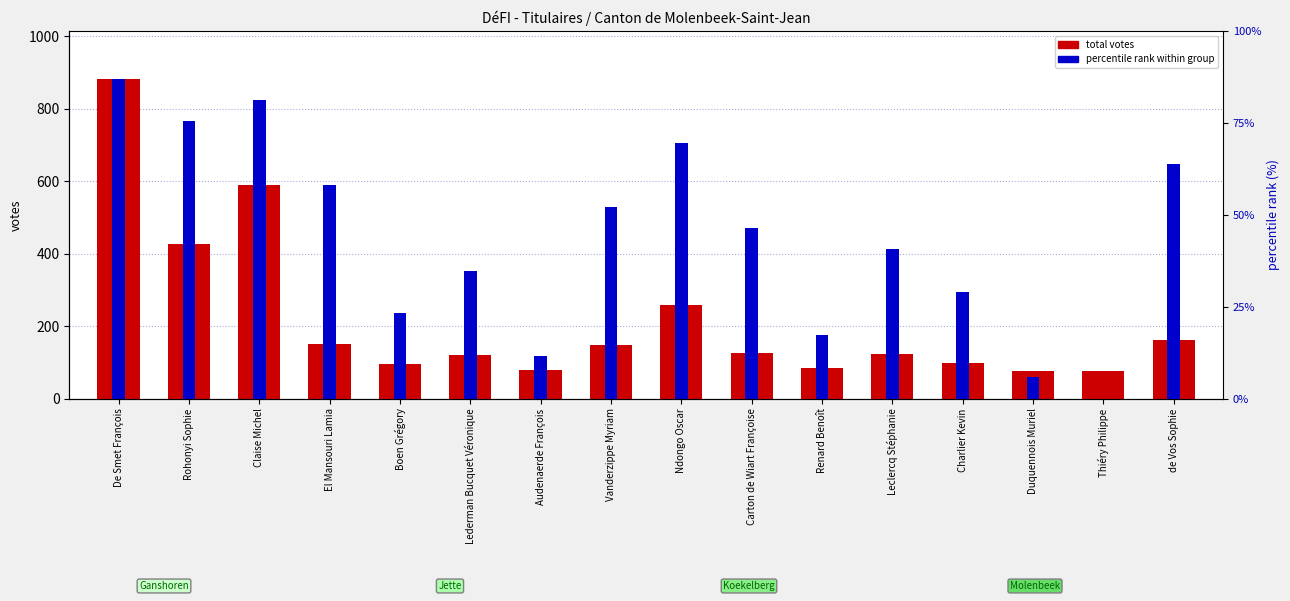

How many values in the total votes series exceed 127?

7